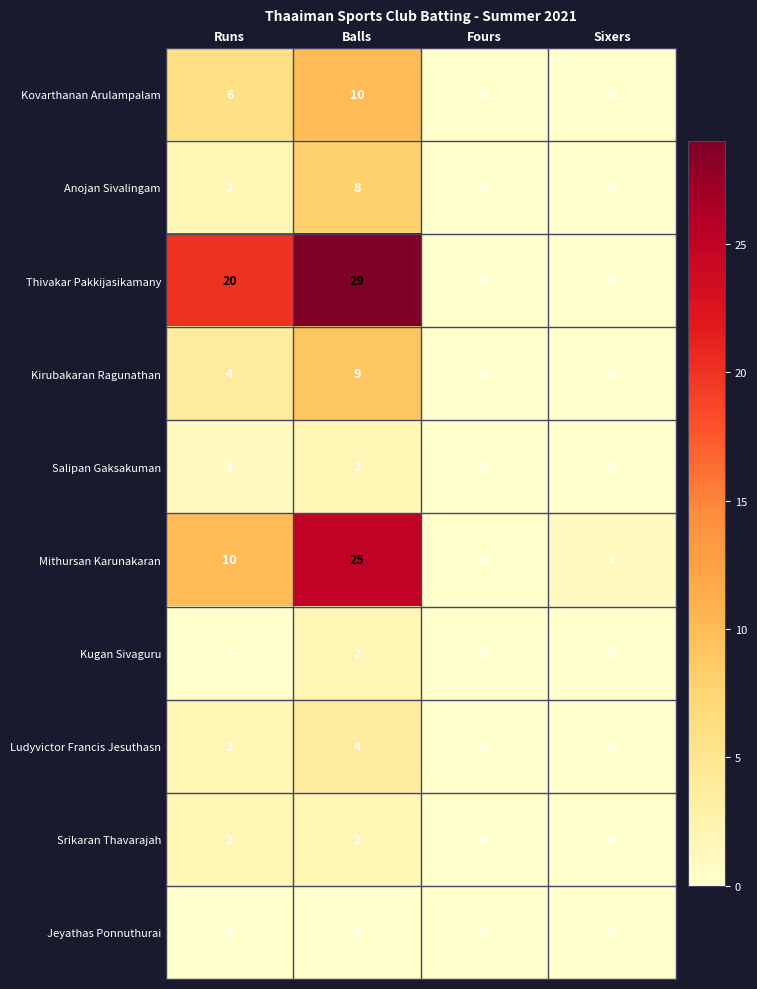

What is the difference between the maximum and minimum values in the Anojan Sivalingam series?

8